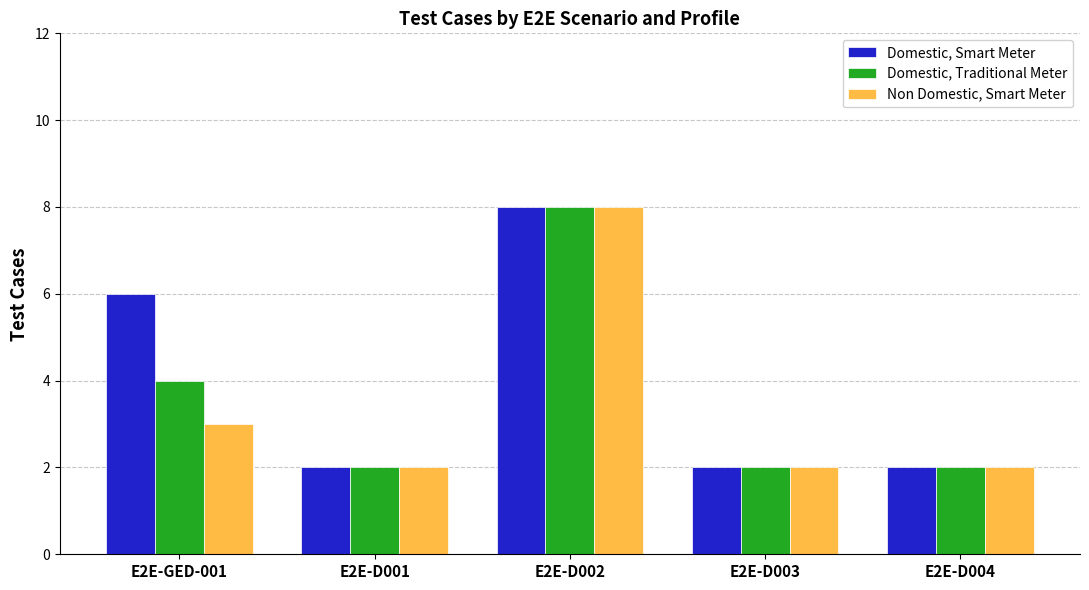

What is the value of the Domestic, Smart Meter bar at the 4th from the left?

2